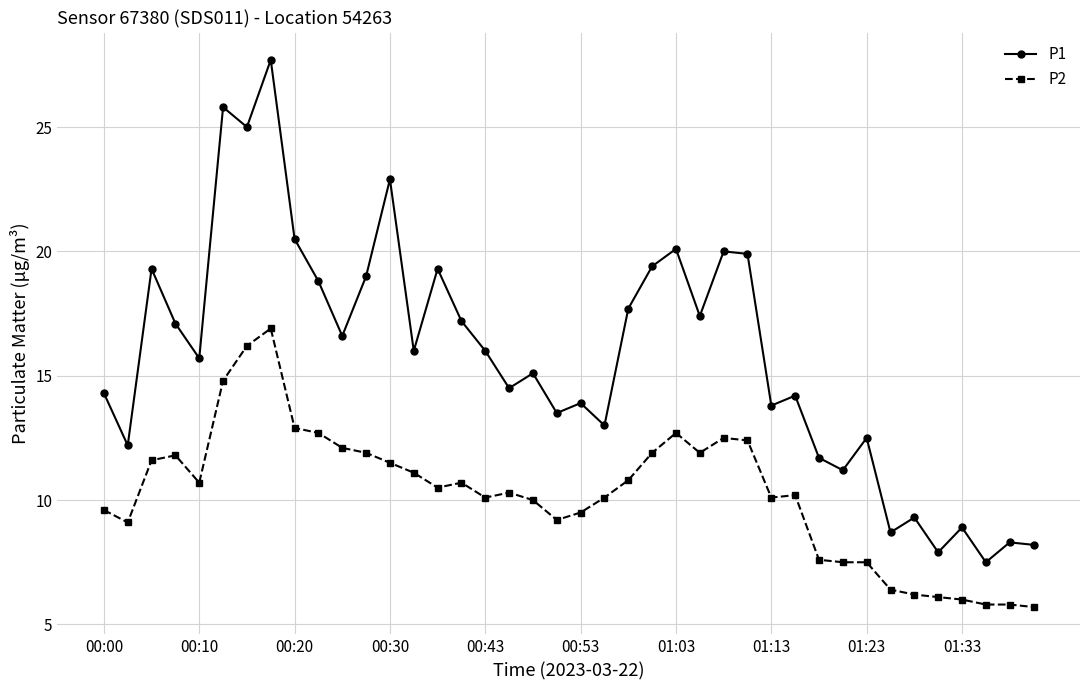

At how many categories does at least one series exceed 22?

4